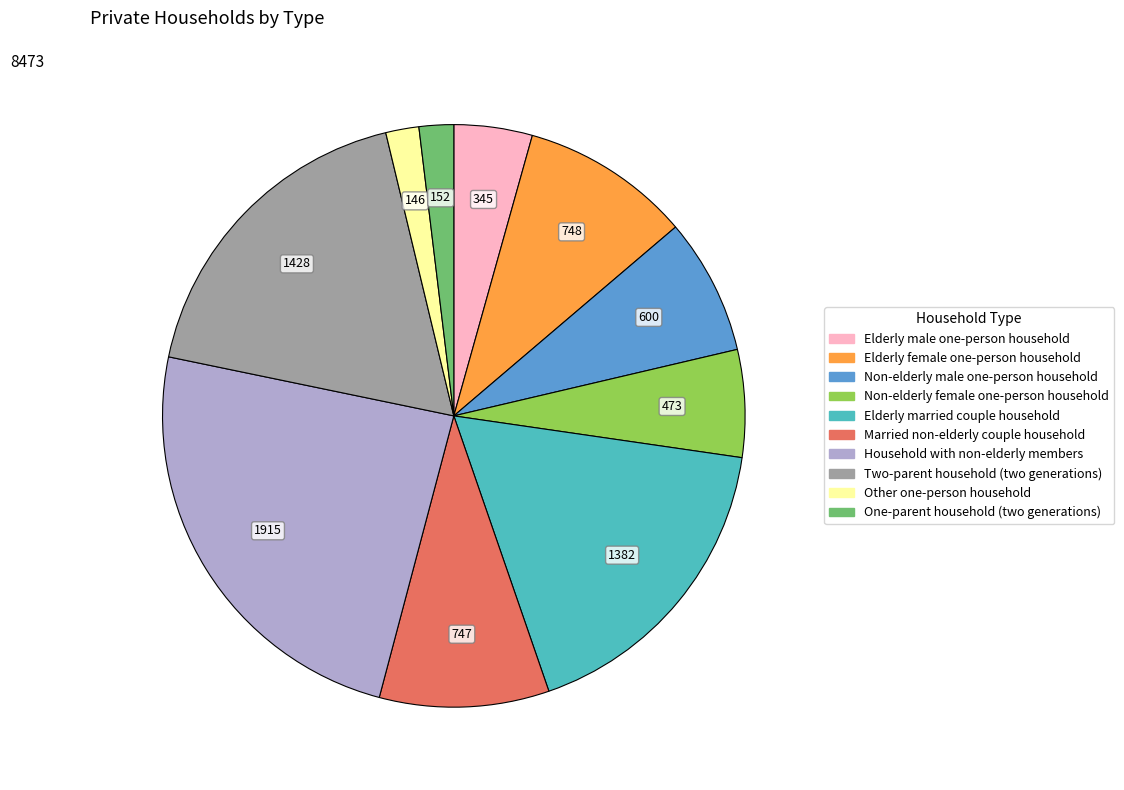

The Non-elderly male one-person household slice represents 8% of the pie. True or false?

True